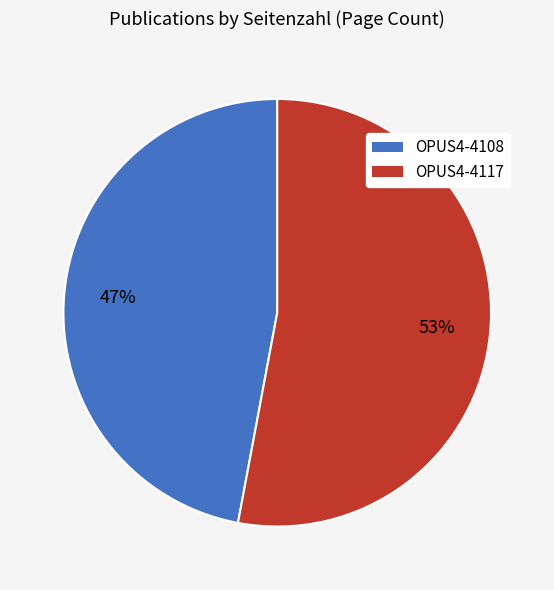

Rank the categories by value from lowest to highest.

OPUS4-4108, OPUS4-4117